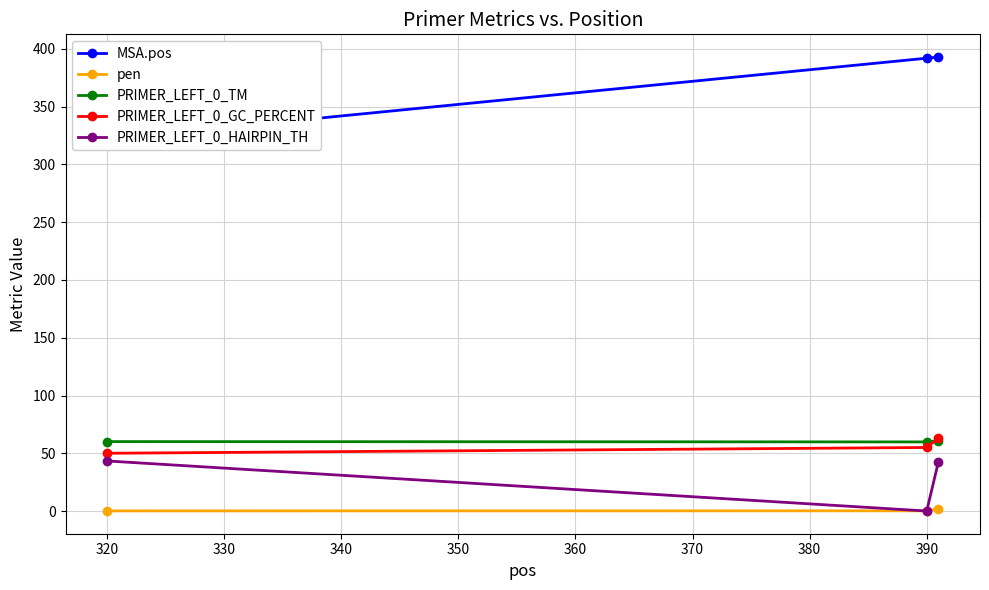

Is it true that pen equals 0.1 at 320?

True